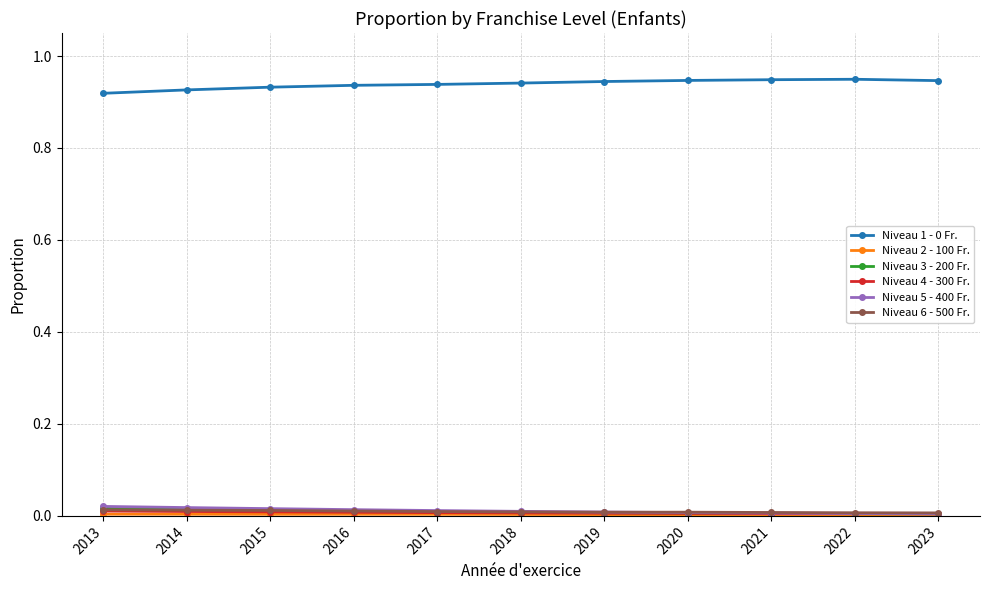

True or false: Niveau 1 - 0 Fr. and Niveau 5 - 400 Fr. cross at least once.

False